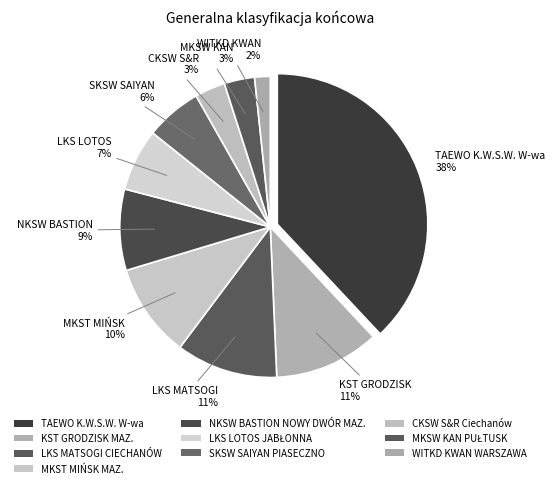

Rank the categories by value from lowest to highest.

WITKD KWAN WARSZAWA, CKSW S&R Ciechanów, MKSW KAN PUŁTUSK, SKSW SAIYAN PIASECZNO, LKS LOTOS JABŁONNA, NKSW BASTION NOWY DWÓR MAZ., MKST MIŃSK MAZ., LKS MATSOGI CIECHANÓW, KST GRODZISK MAZ., TAEWO K.W.S.W. W-wa